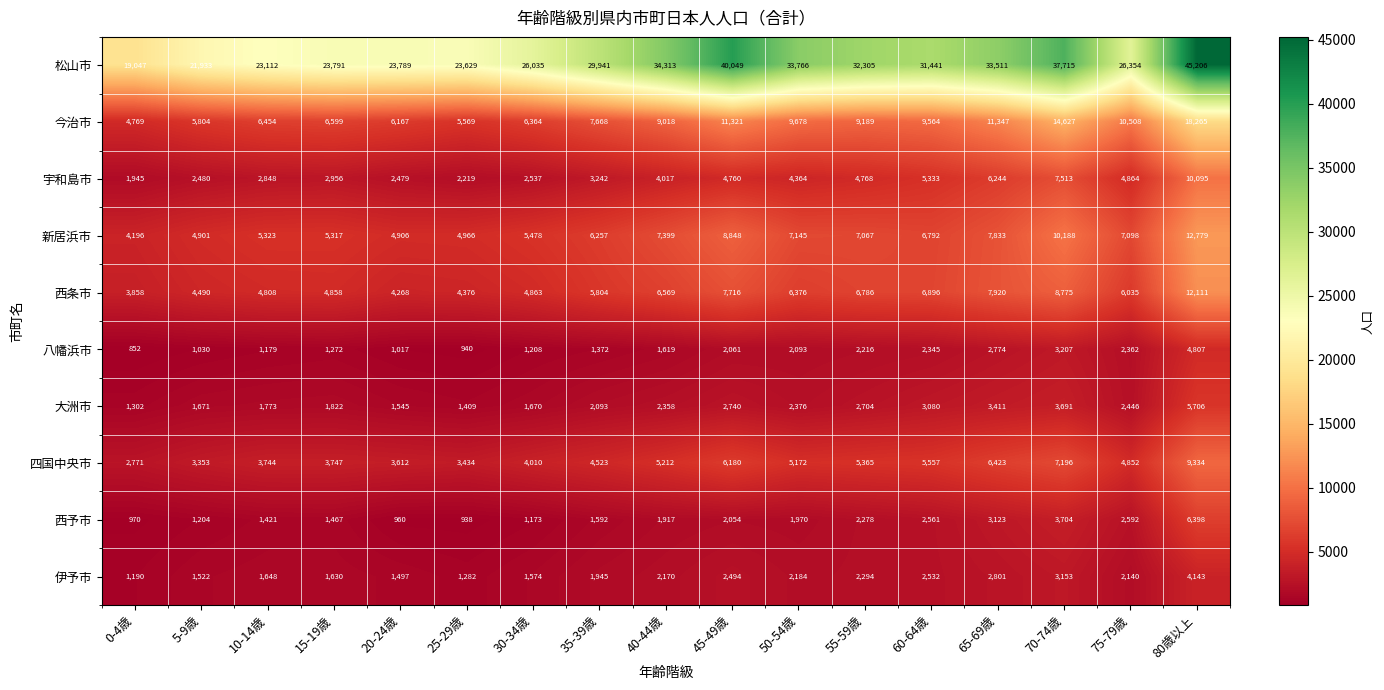

List the series in order of their peak value, highest first.

松山市, 今治市, 新居浜市, 西条市, 宇和島市, 四国中央市, 西予市, 大洲市, 八幡浜市, 伊予市